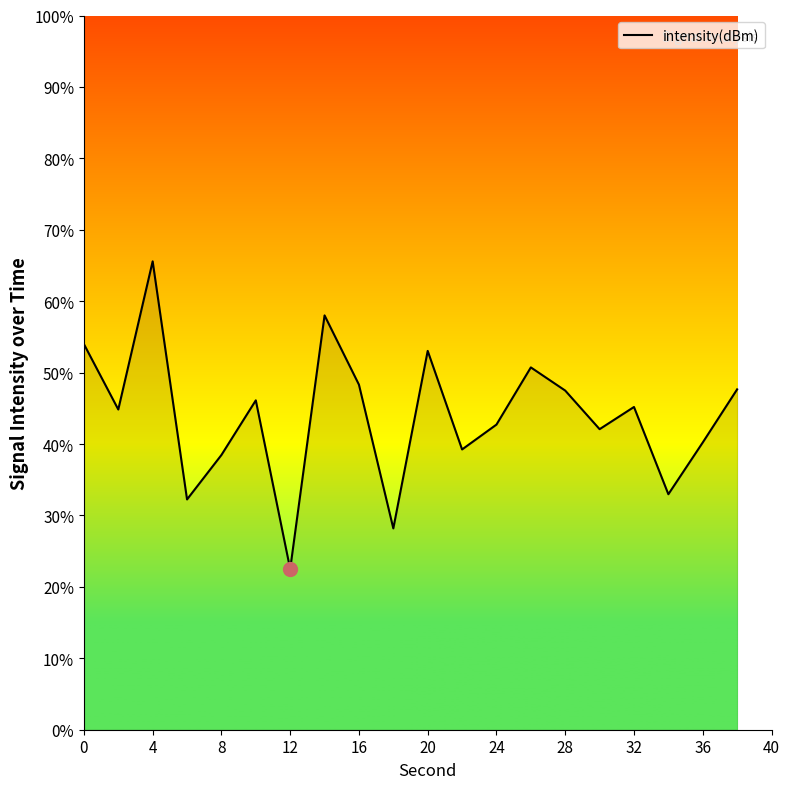

What is the maximum value shown in the chart?

65.6